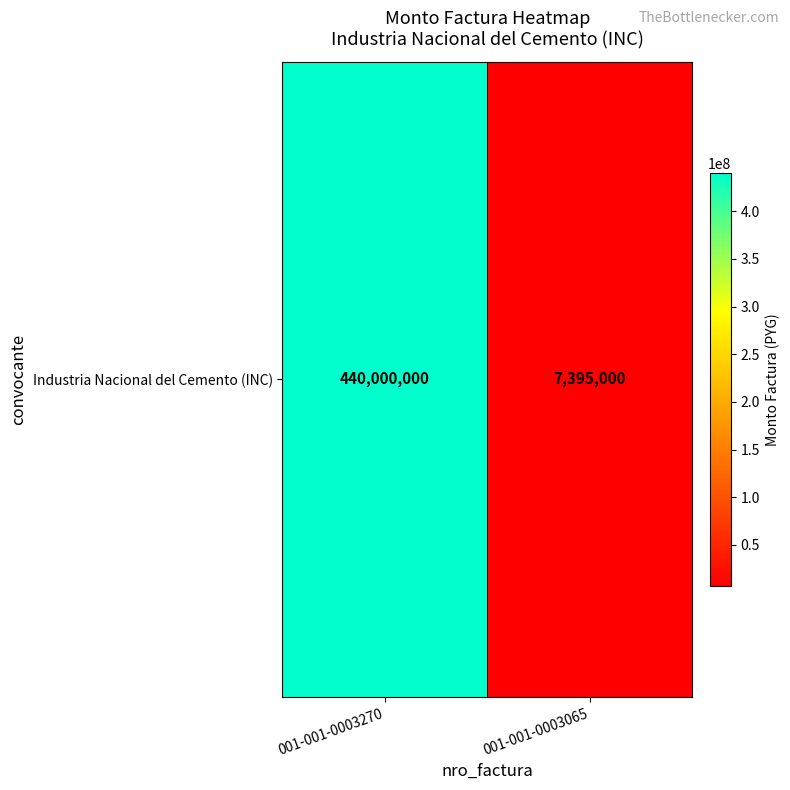

What is the change in value from 001-001-0003270 to 001-001-0003065?

-432605000